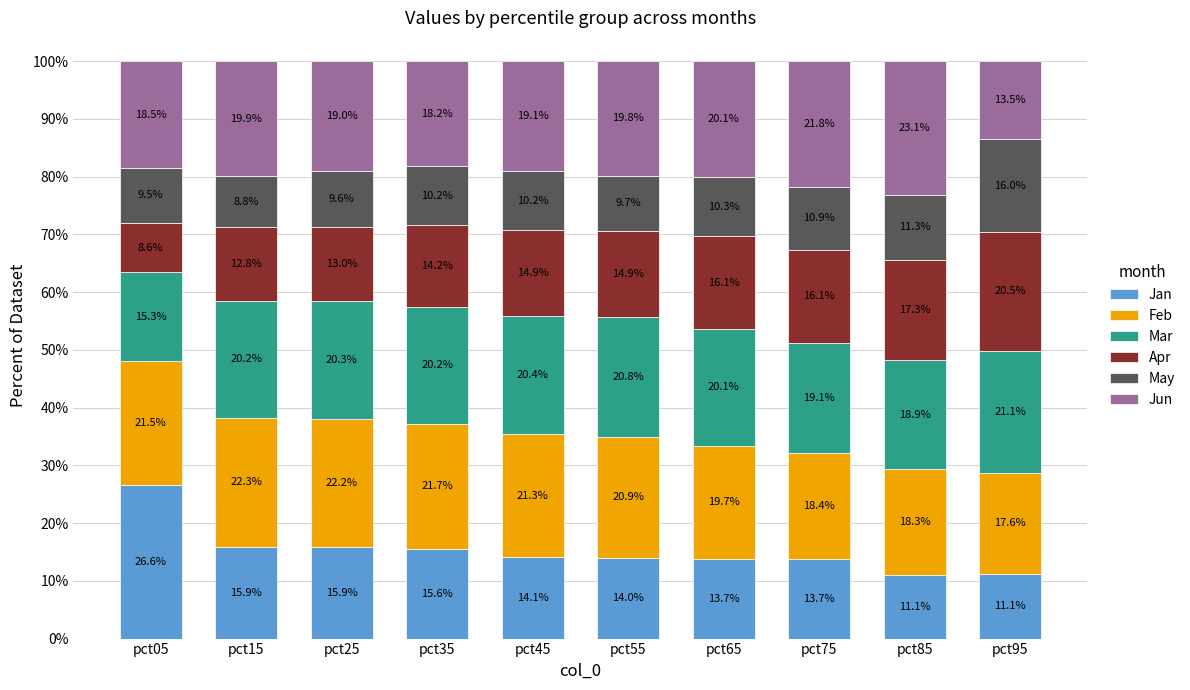

How many data points in Jan are less than 14?

4